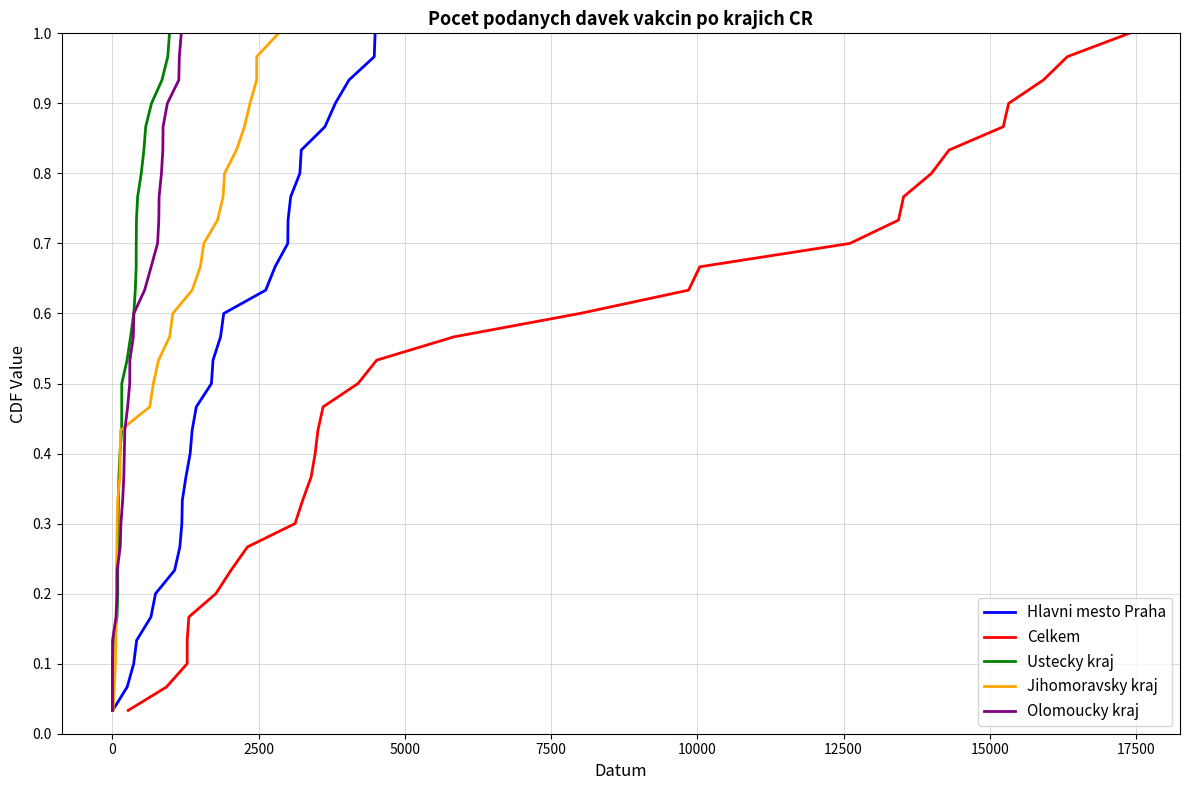

True or false: Olomoucky kraj and Hlavni mesto Praha cross at least once.

False